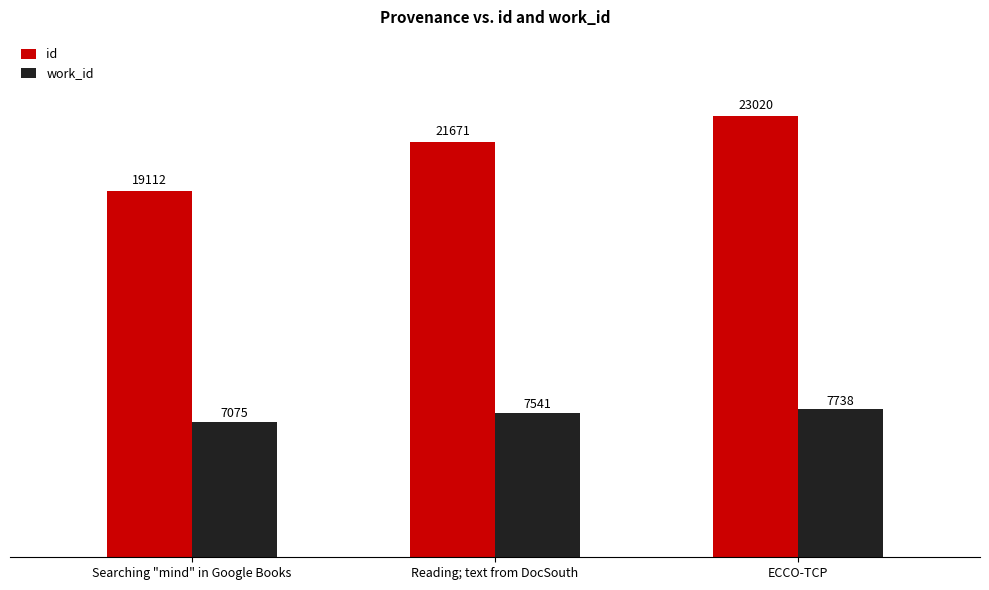

What are all the series names shown in the legend?

id, work_id